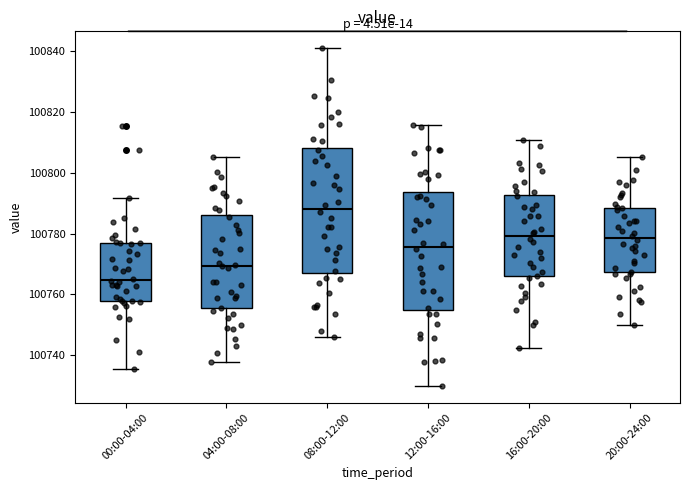

Where is the upper edge of the box for 08:00-12:00 on the y-axis? The values are not printed on the chart, so give them approximately, as read against the axis.

100808